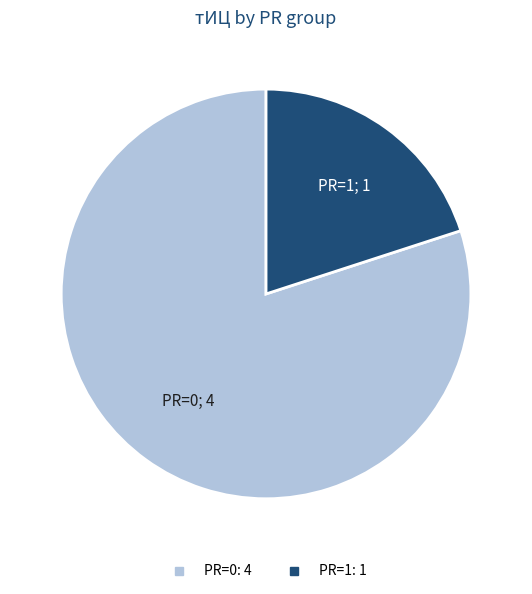

Is there a majority slice in this chart?

Yes